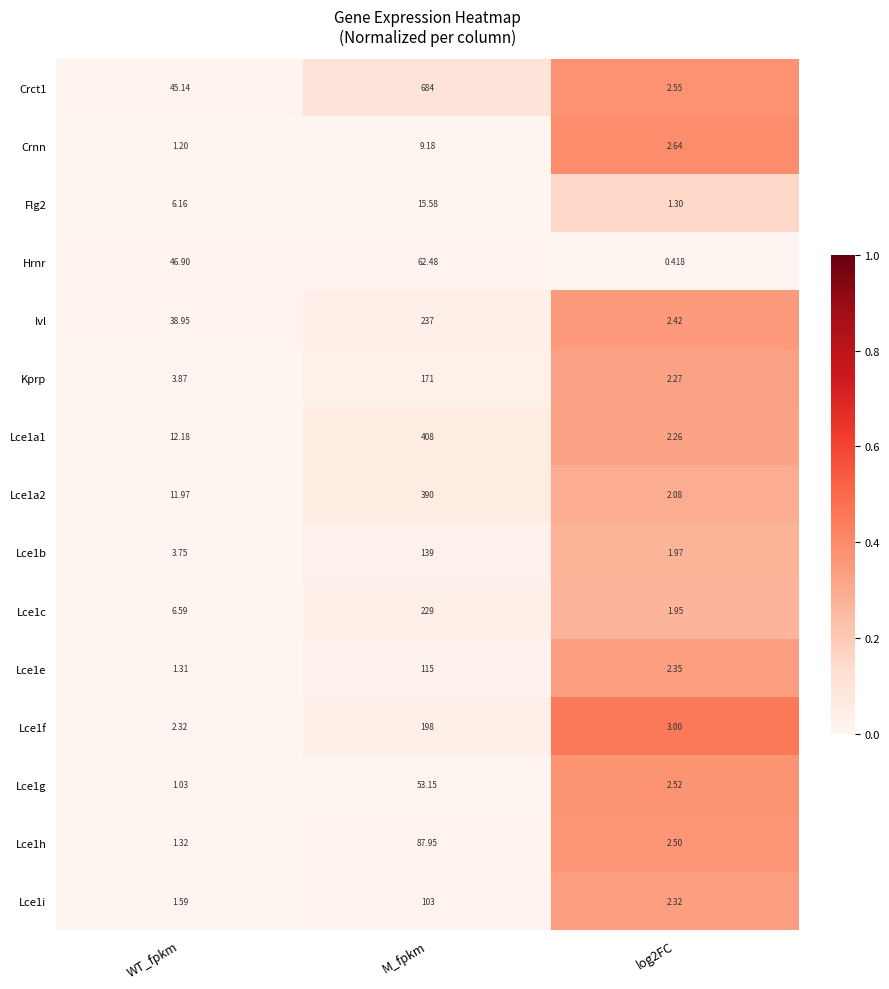

At which label is Lce1a2 closest to 196?

WT_fpkm